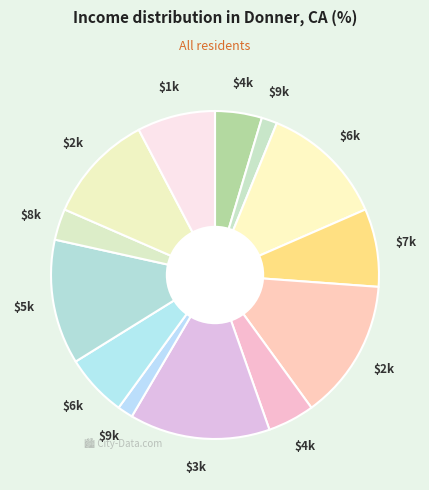

What is the largest slice in the pie chart?

2